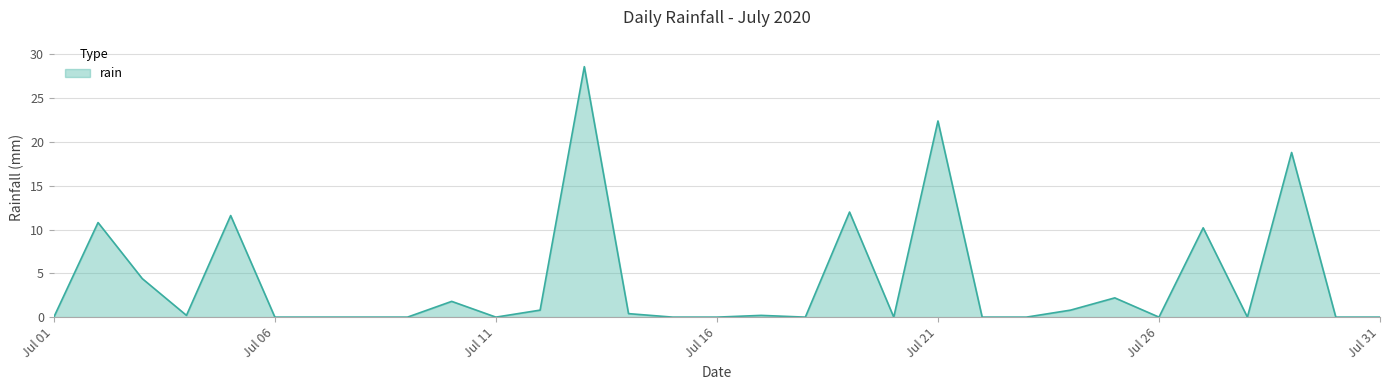

What is the greatest value displayed?

28.6